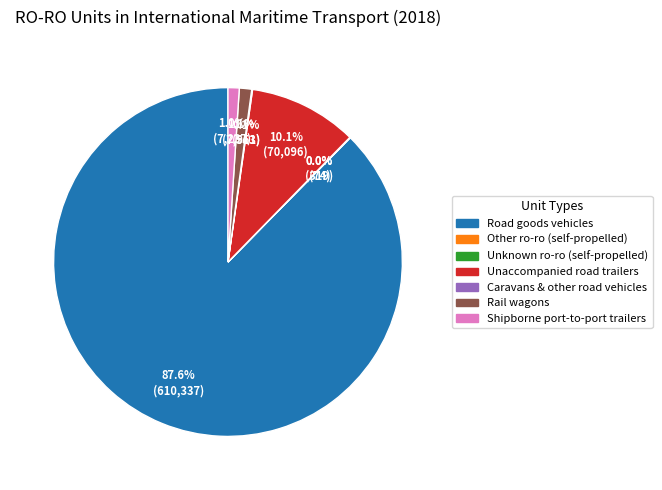

Which slice represents more than half of the pie?

Road goods vehicles